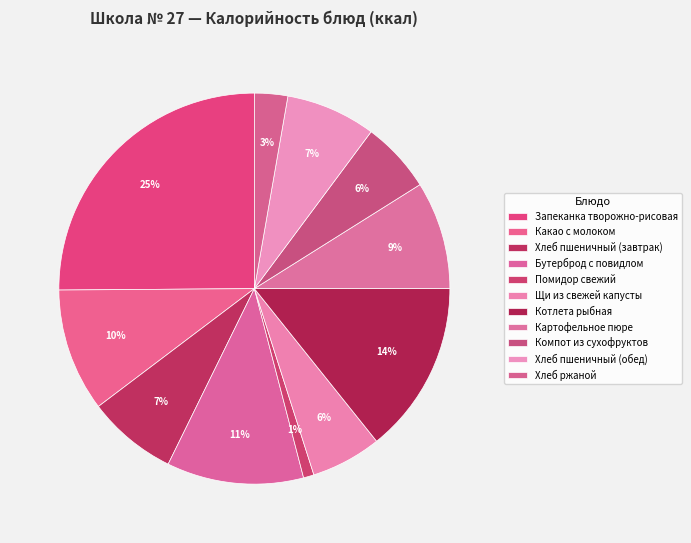

How many segments does this pie chart have?

11